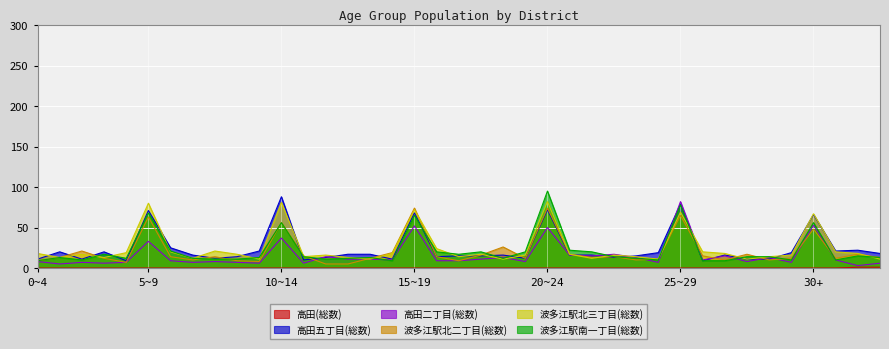

How many lines are shown in the chart?

6